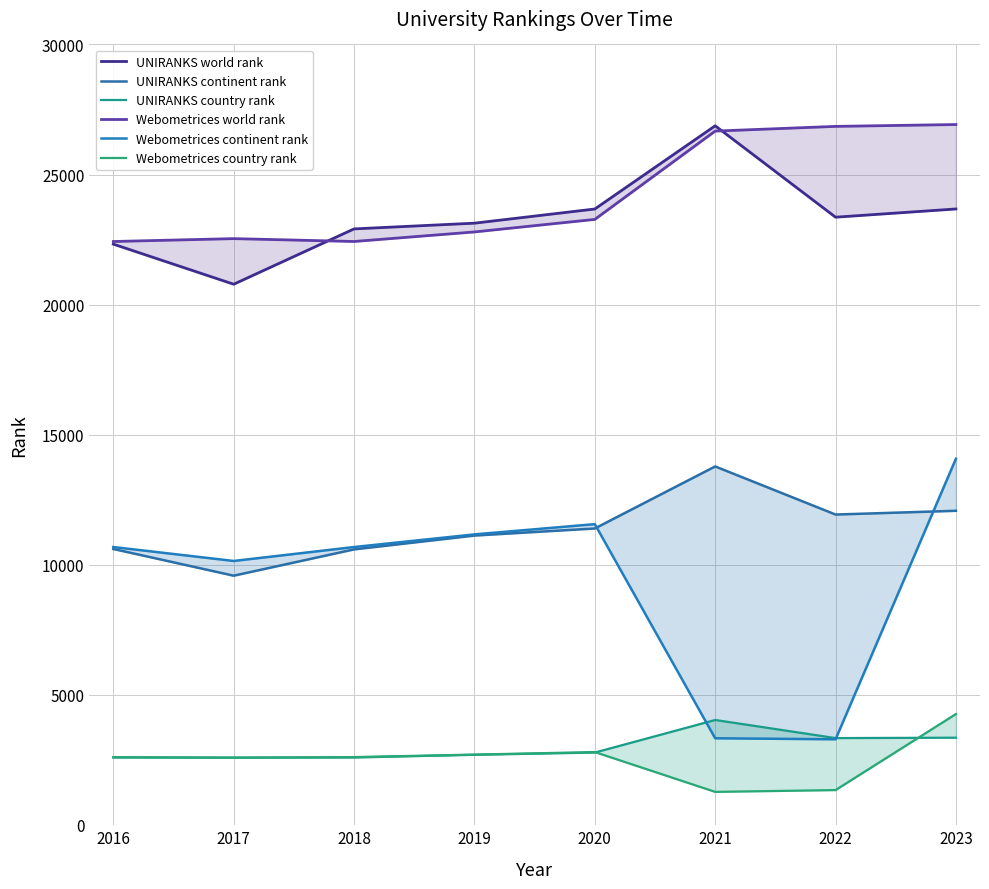

Where is the first local minimum for UNIRANKS continent rank?

2017